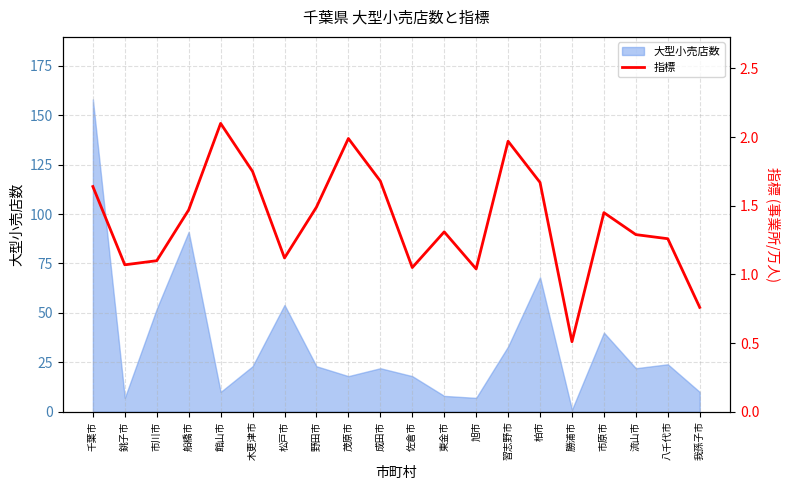

What is the difference between the maximum and minimum values?

1.6